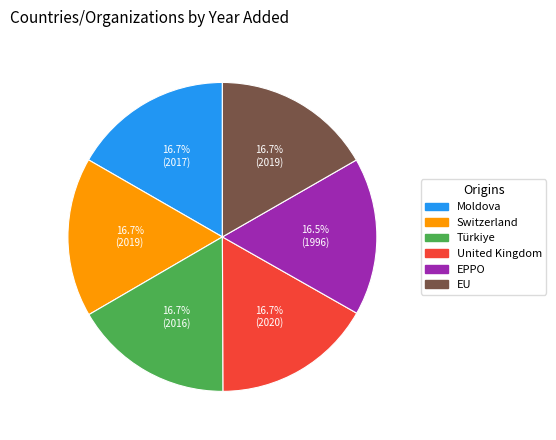

Is Switzerland the majority of the pie?

No